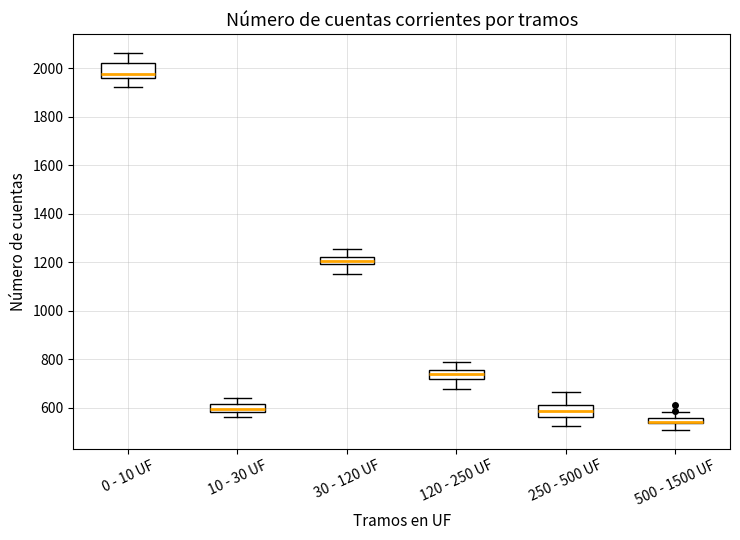

Where does the upper whisker of the box for 30 - 120 UF end on the y-axis? The values are not printed on the chart, so give them approximately, as read against the axis.

1260